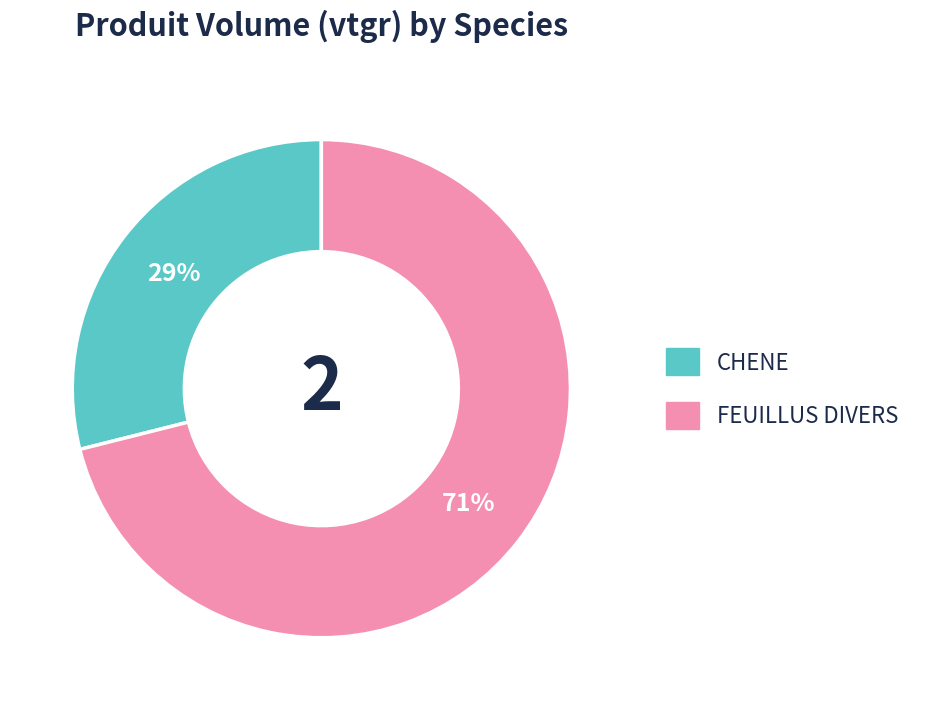

The CHENE slice represents 23% of the pie. True or false?

False